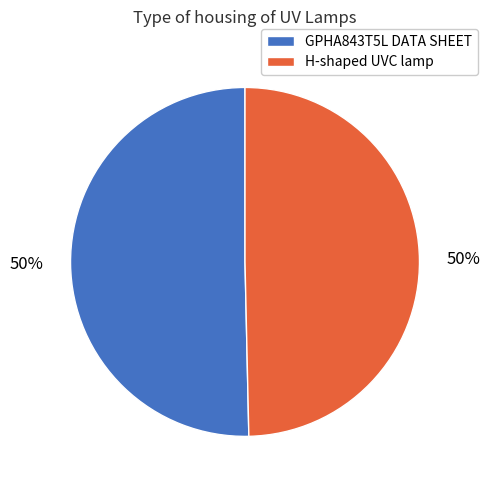

Do H-shaped UVC lamp and GPHA843T5L DATA SHEET together represent more than half of the pie?

Yes